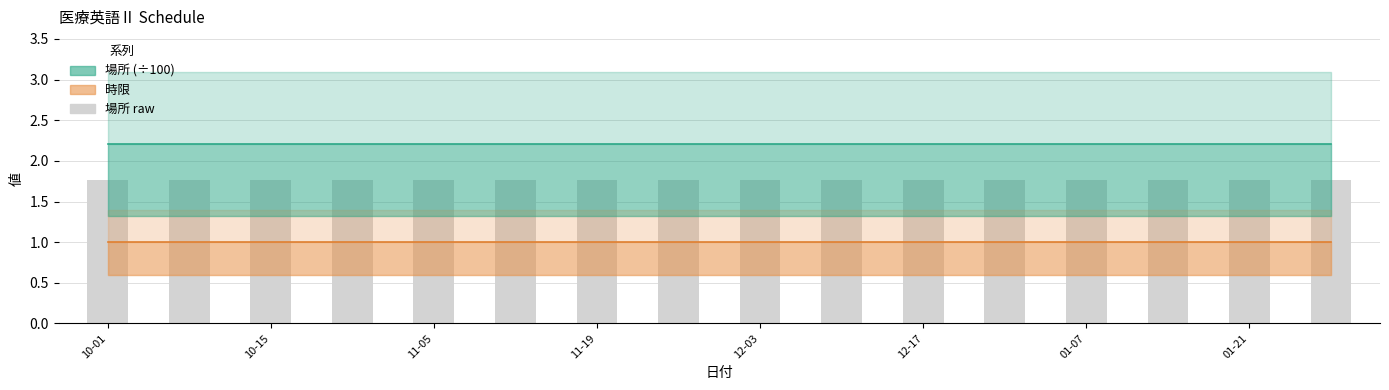

At which label does 時限 reach its peak?

10-01